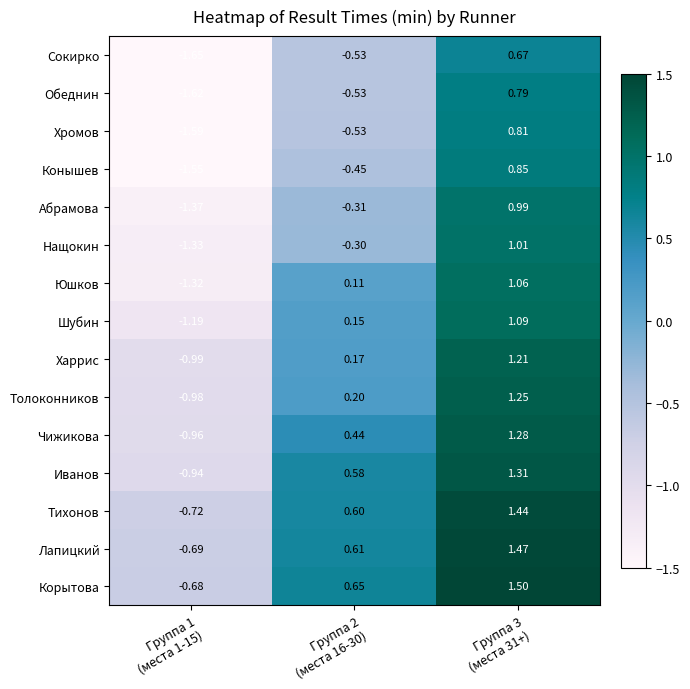

Which series has the largest range (max minus min)?

Обеднин